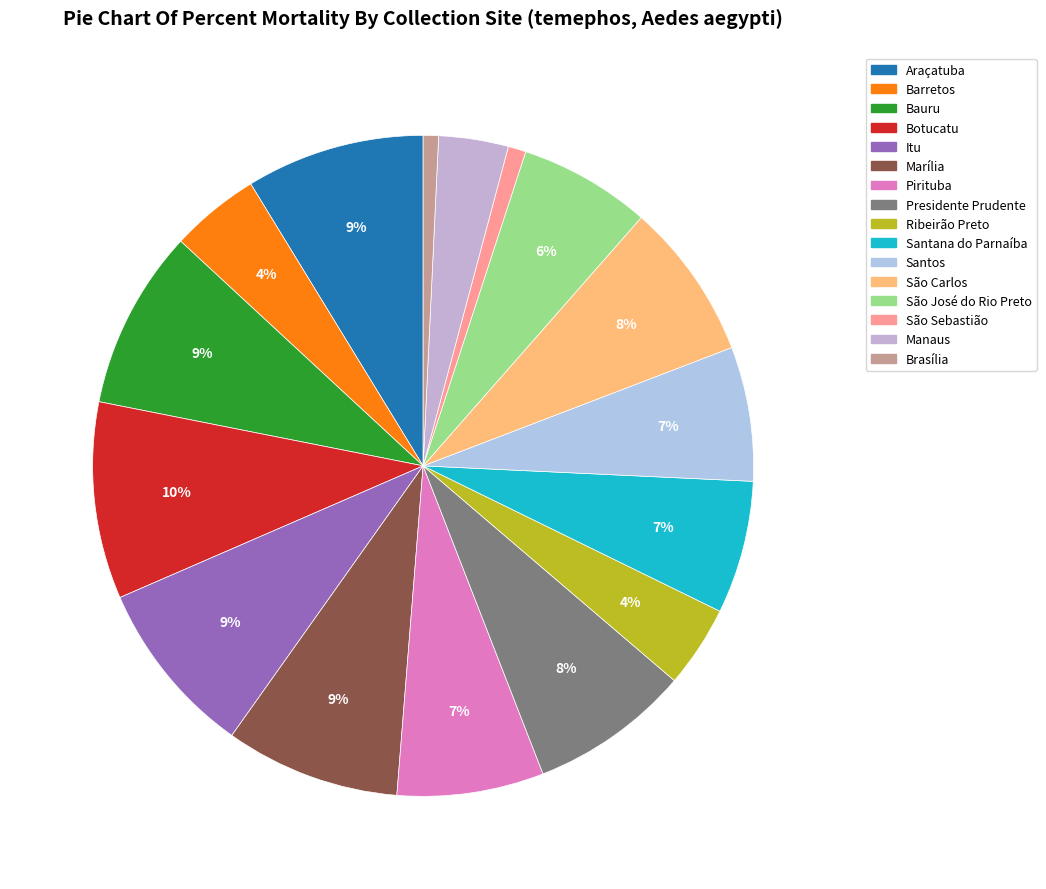

The Ribeirão Preto slice represents 4% of the pie. True or false?

True